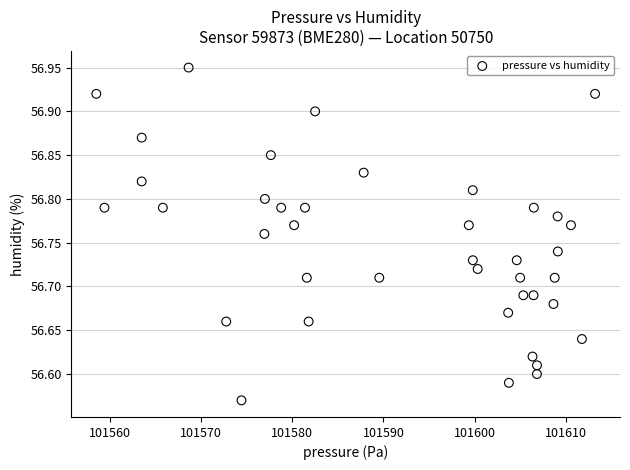

What is the range of X values (max minus min)?

54.6